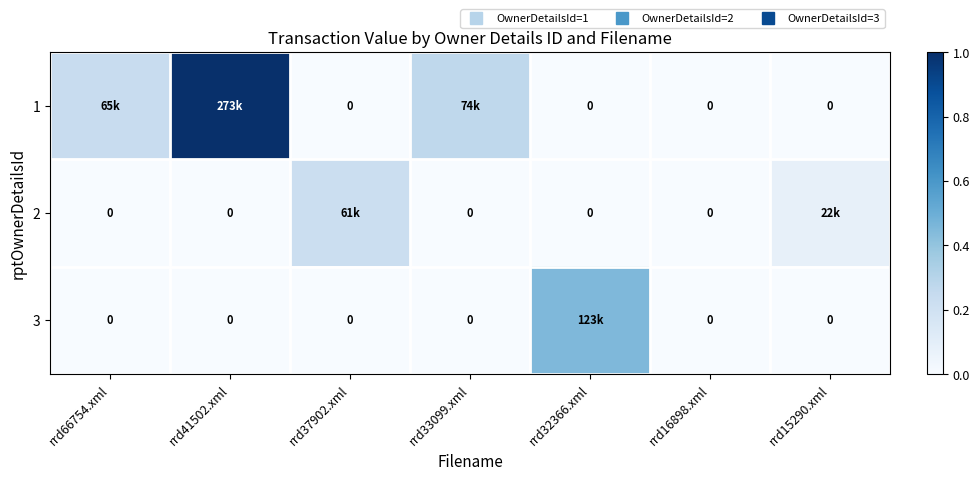

At rrd15290.xml, list the series in order from largest to smallest.

2, 1, 3